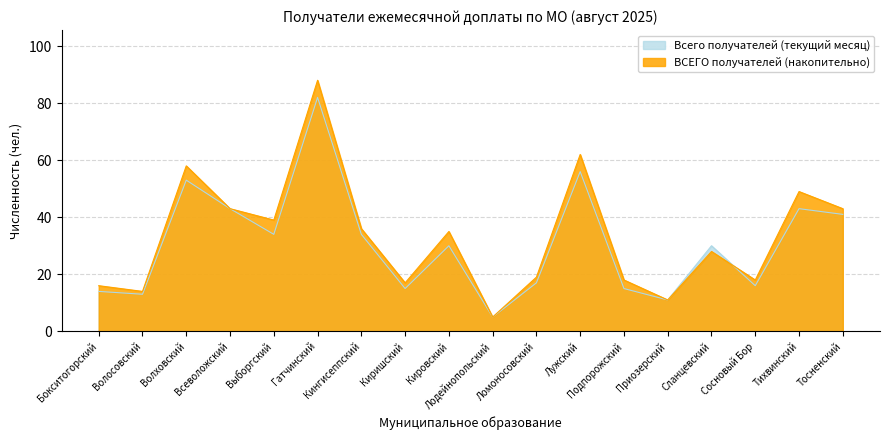

Does the chart display data point markers on the line(s)?

No